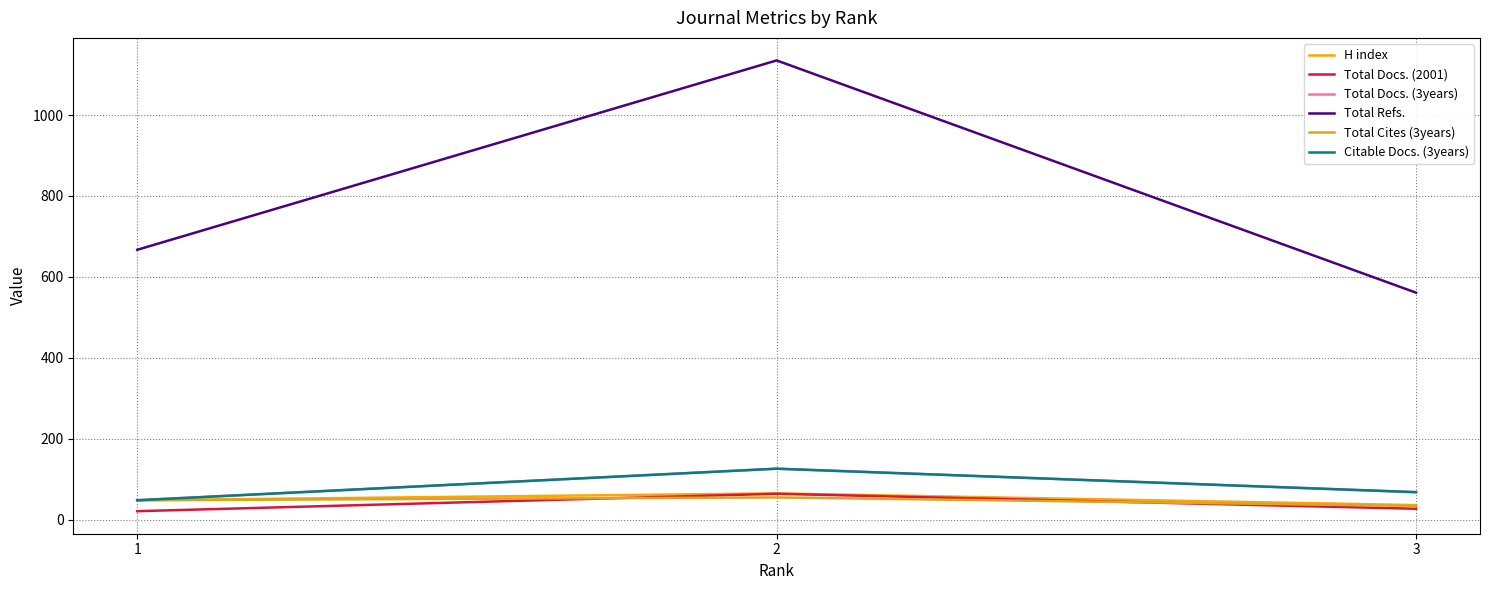

What is the greatest value displayed?

1135